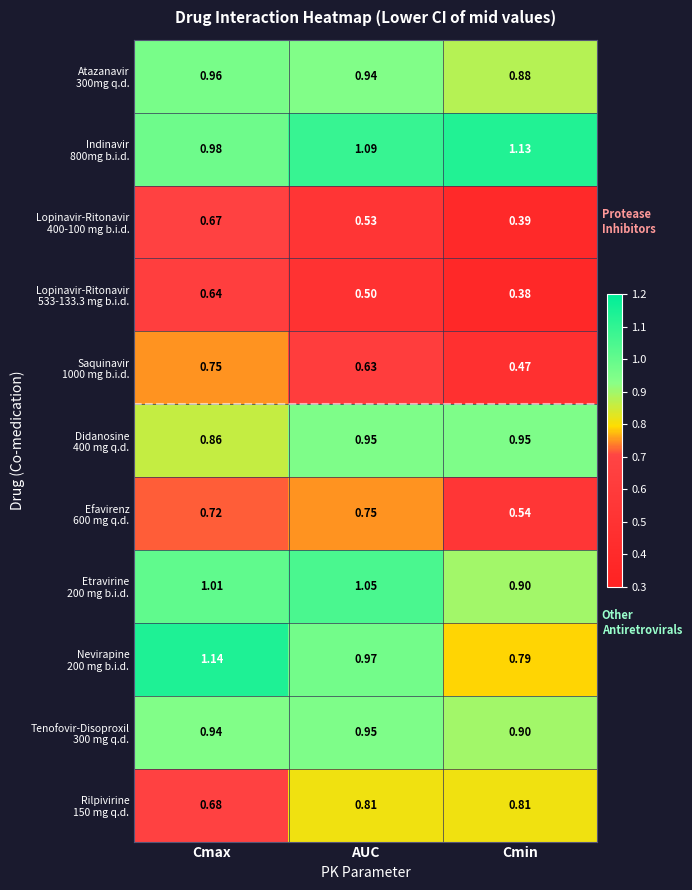

Count the number of categories in the chart.

3